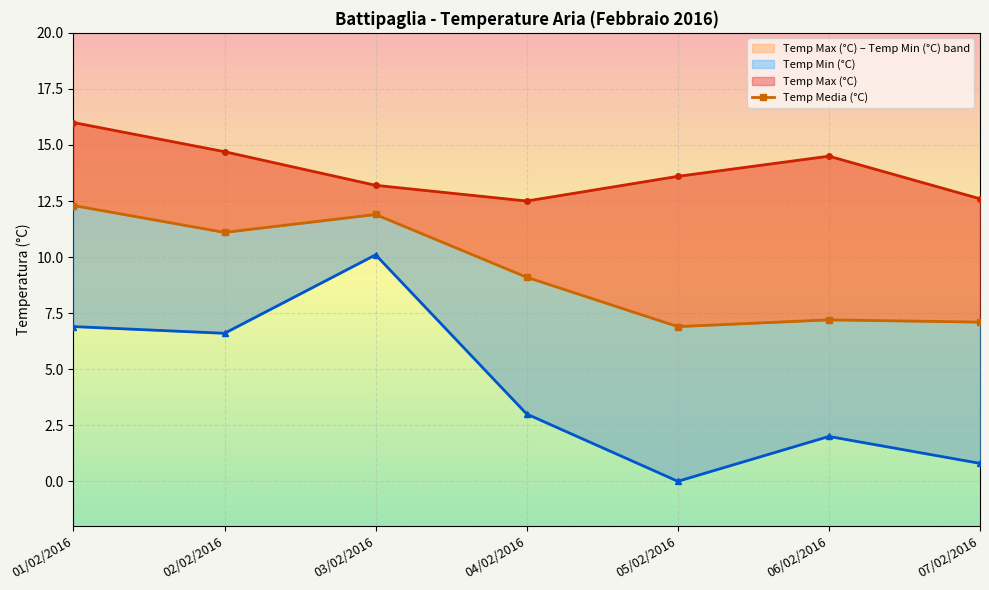

How many interior local peaks does the Temp Max (°C) series have?

1